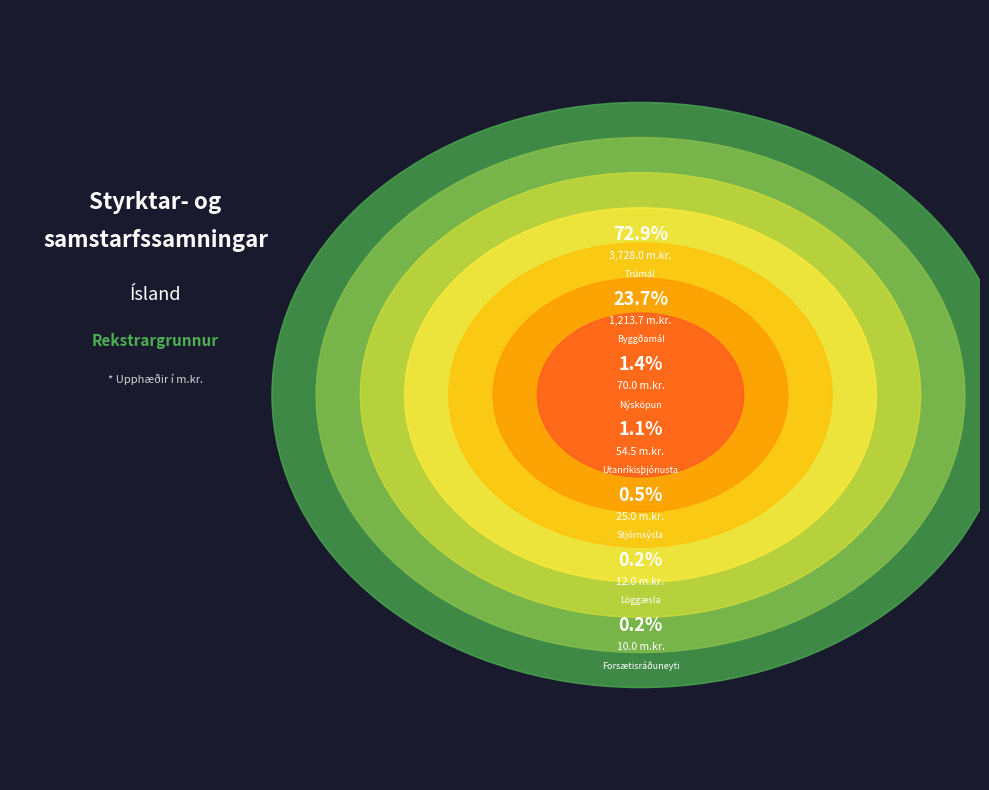

What is the largest slice in the pie chart?

10.20 Trúmál